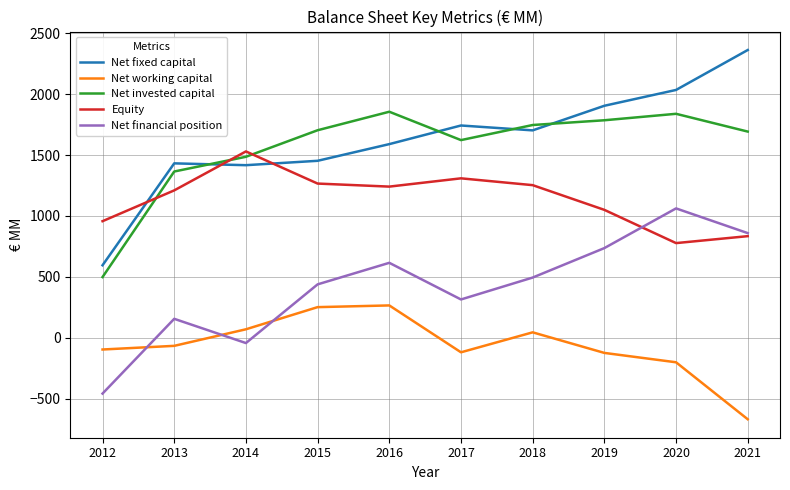

List the series in order of their peak value, highest first.

Net fixed capital, Net invested capital, Equity, Net financial position, Net working capital